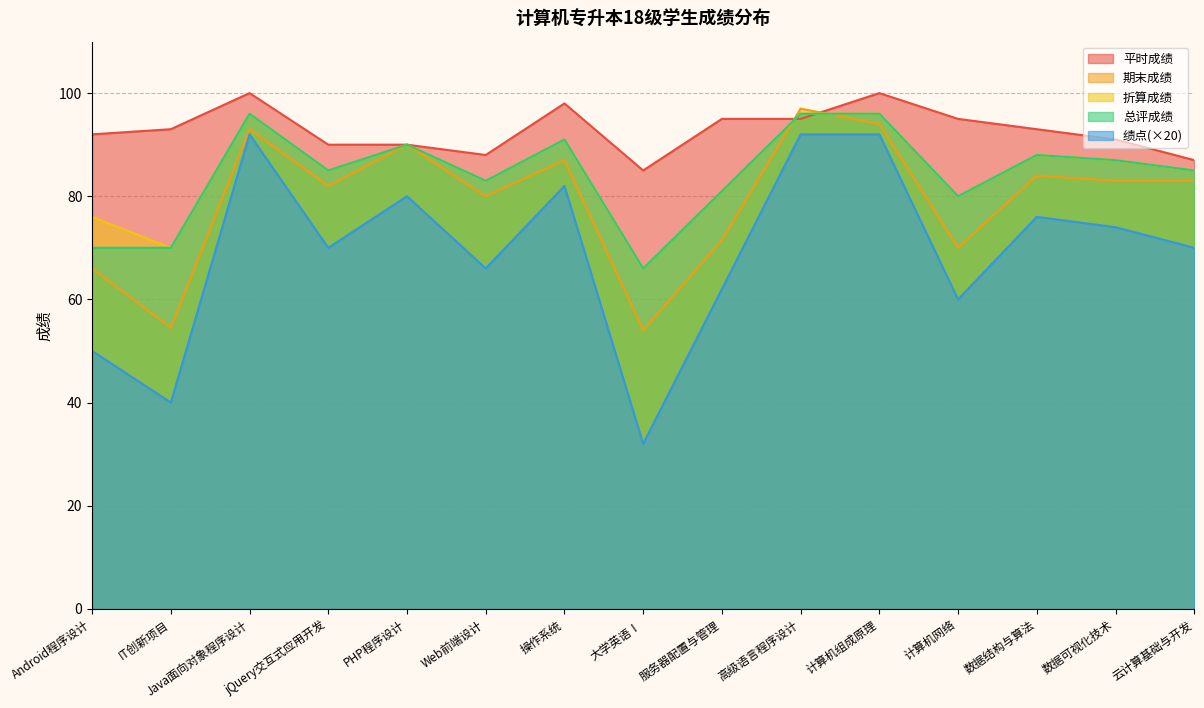

What is the highest value of the 总评成绩 series?

96.0